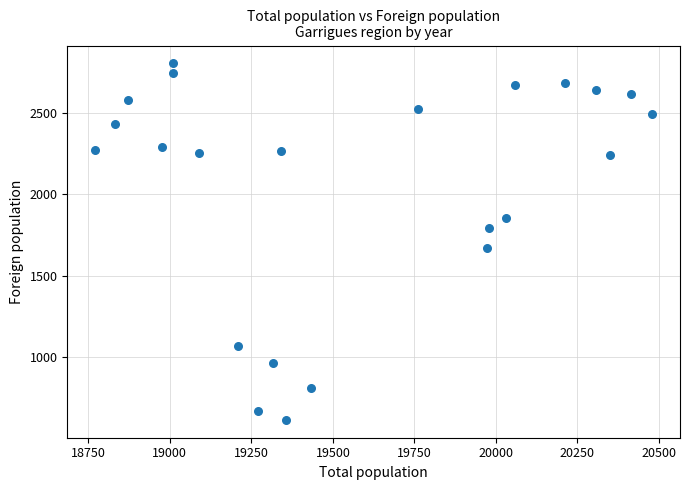

What Y value in the scatter plot is closest to 1709?

1671